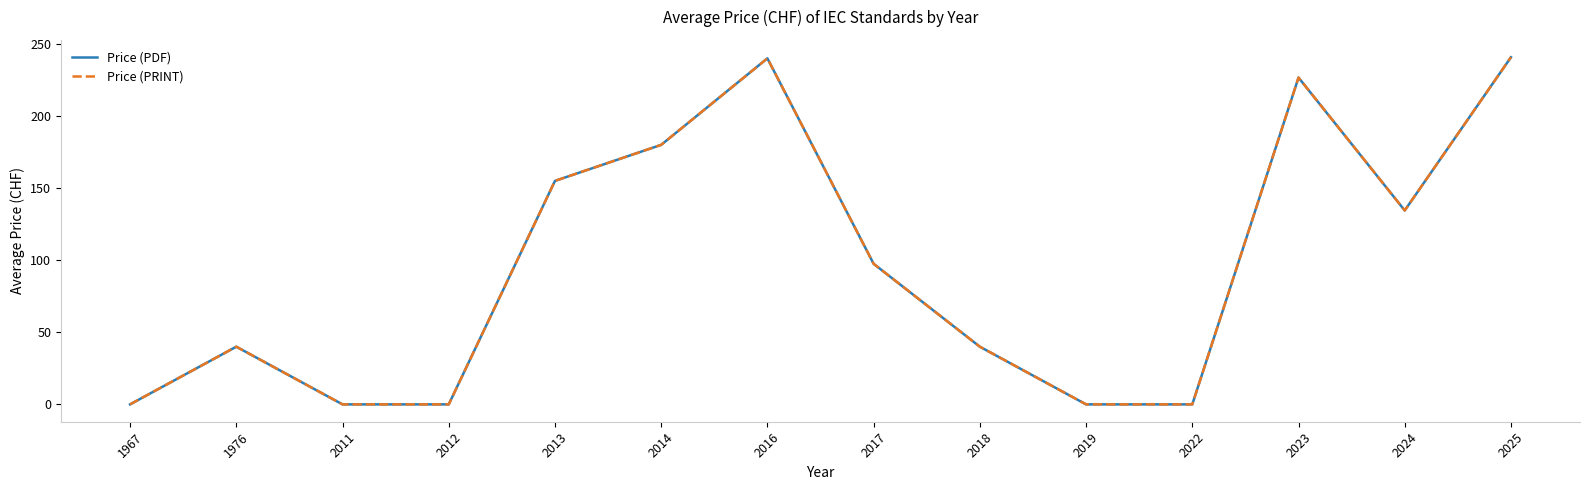

At which label does Price (PRINT) reach its minimum?

1967